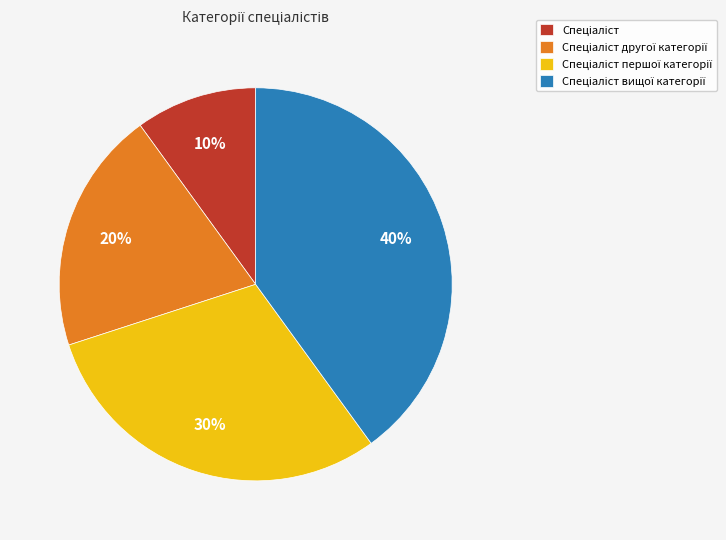

Is there any slice that represents more than half of the pie?

No